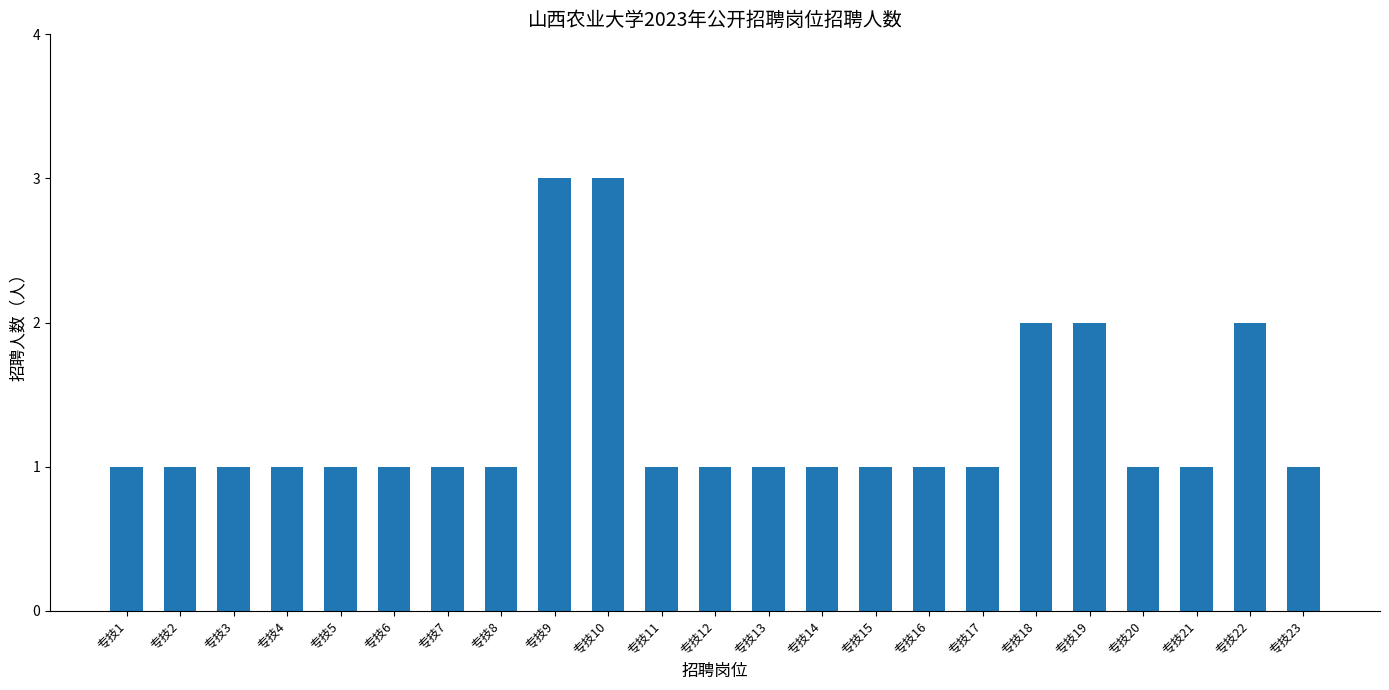

Reading left to right, extract all data points from this chart.

专技1=1	专技2=1	专技3=1	专技4=1	专技5=1	专技6=1	专技7=1	专技8=1	专技9=3	专技10=3	专技11=1	专技12=1	专技13=1	专技14=1	专技15=1	专技16=1	专技17=1	专技18=2	专技19=2	专技20=1	专技21=1	专技22=2	专技23=1